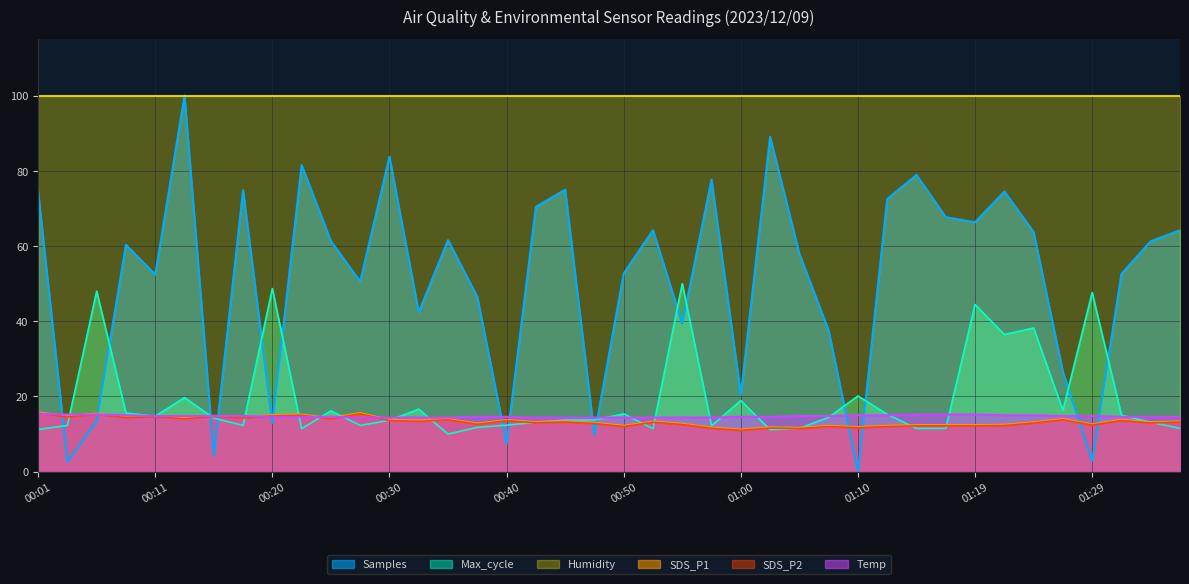

Is the value of Temp at 00:18 greater than the value of Samples at 00:55?

No